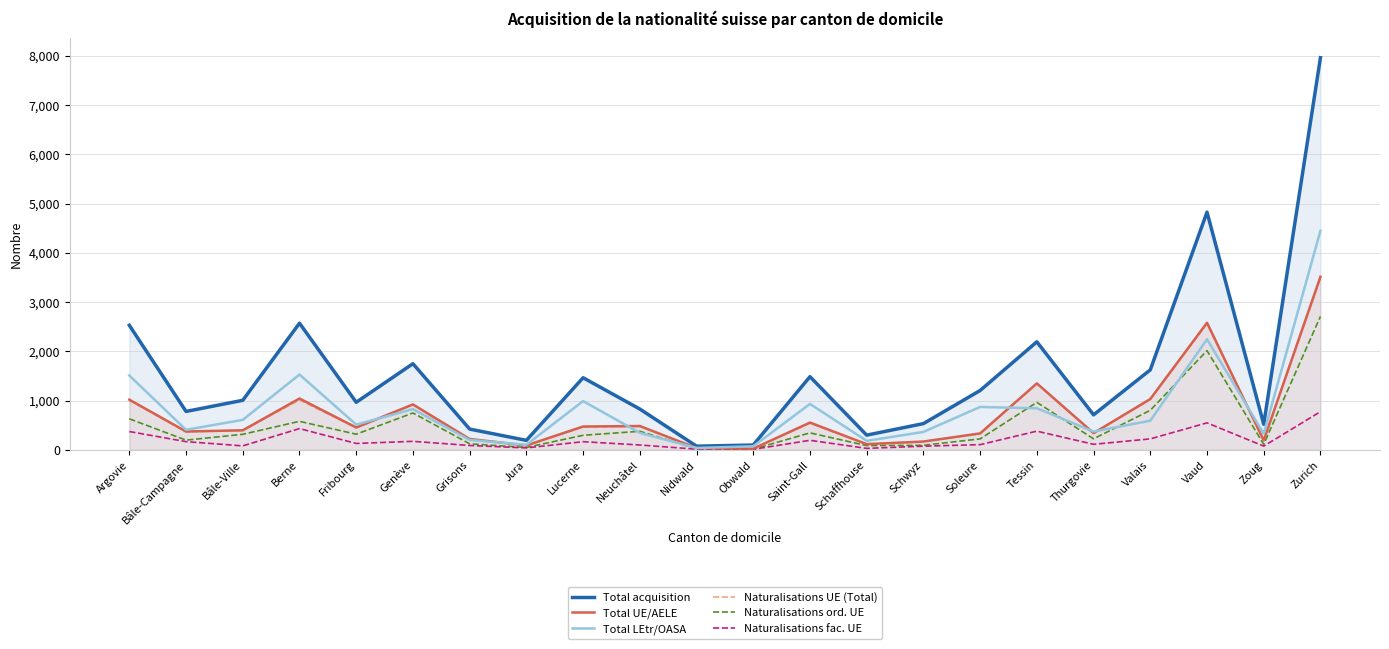

How many interior local valleys does the Total acquisition series have?

7